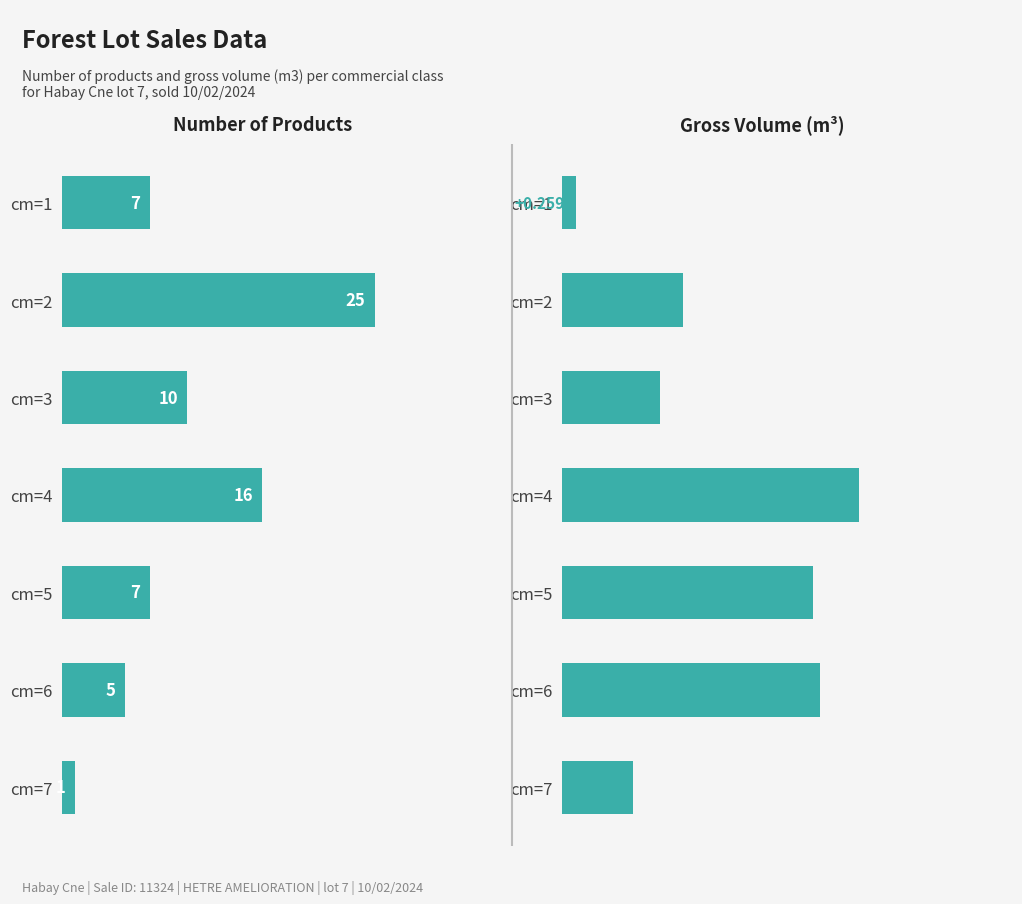

At how many categories does at least one series exceed 11?

2